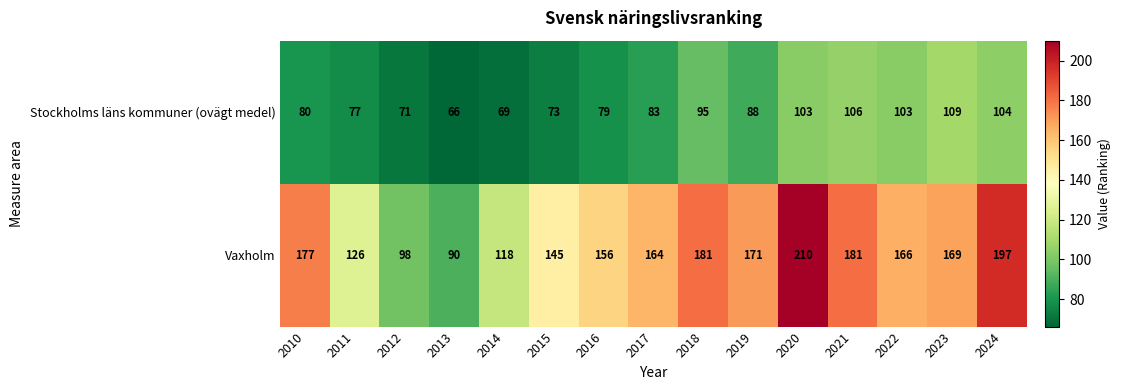

Which category has the highest value across all series?

2020